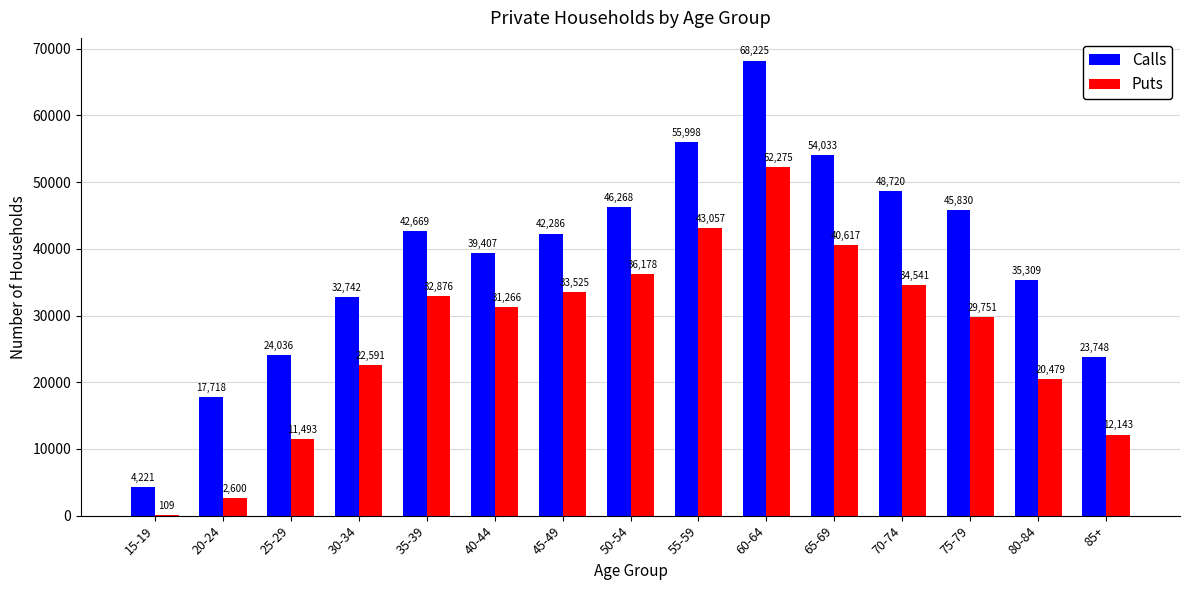

Which series has the largest range (max minus min)?

Calls